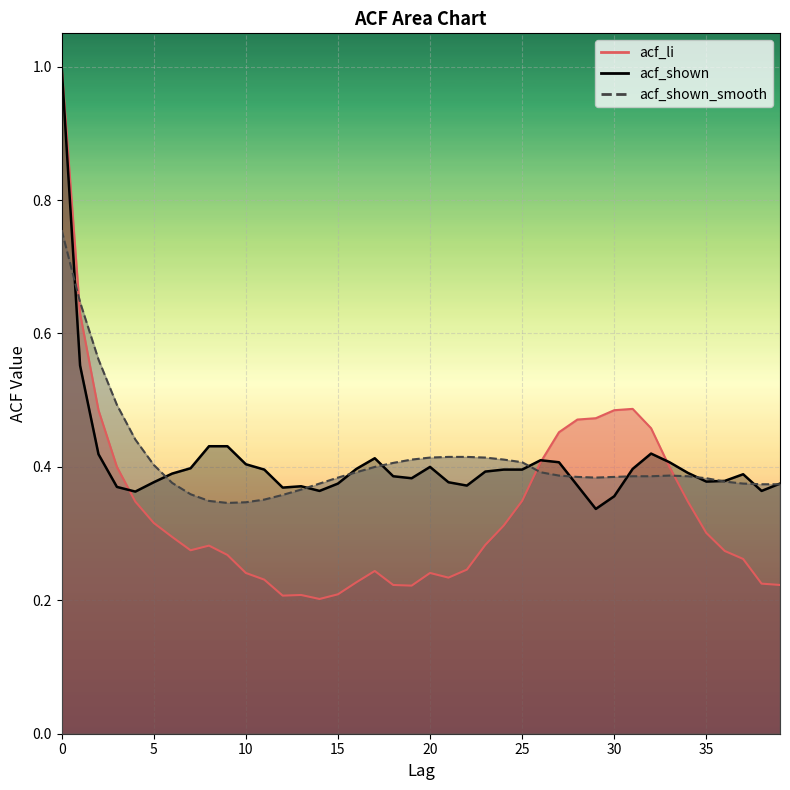

After their last crossing, which series has the higher values: acf_li or acf_shown_smooth?

acf_shown_smooth